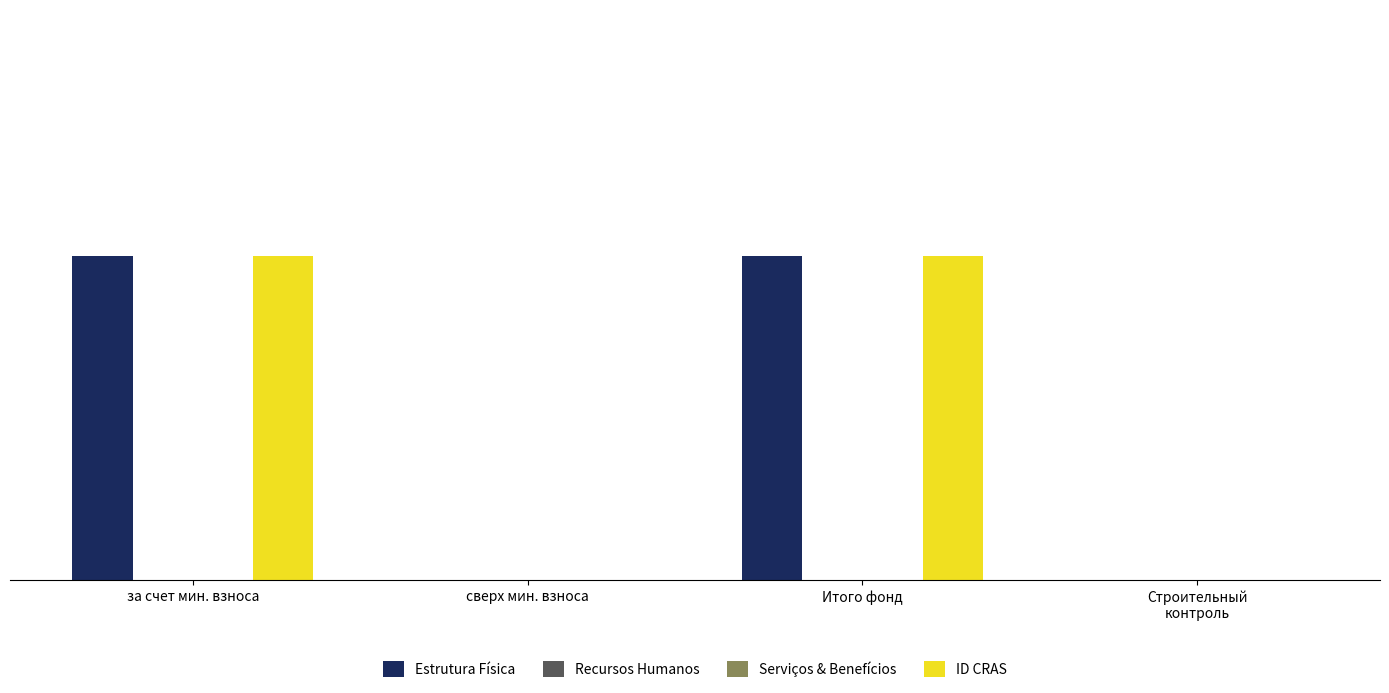

Which series has the largest total across all categories?

Estrutura Física